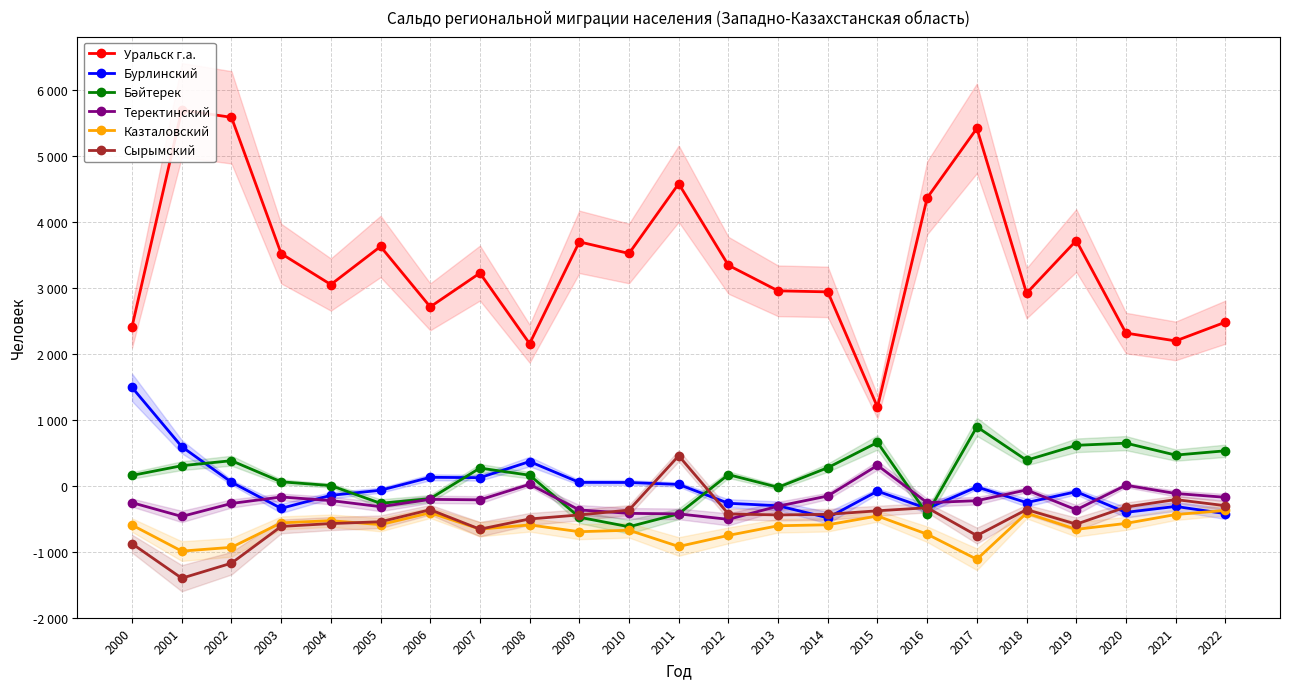

Rank the categories by Сырымский value from lowest to highest.

2001, 2002, 2000, 2017, 2007, 2003, 2019, 2004, 2005, 2008, 2009, 2013, 2014, 2012, 2015, 2010, 2006, 2018, 2016, 2020, 2022, 2021, 2011